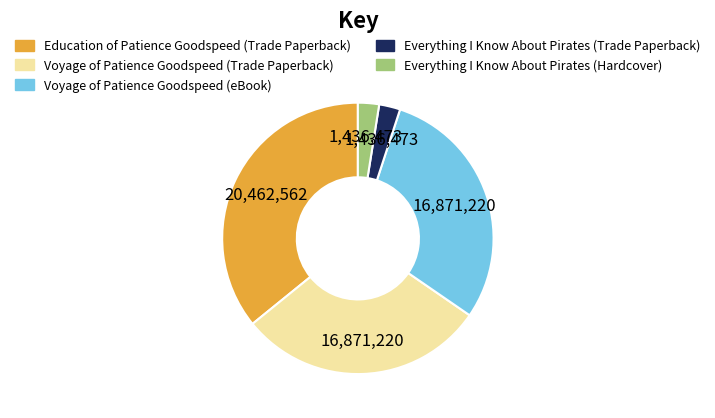

Do Voyage of Patience Goodspeed (eBook) and Voyage of Patience Goodspeed (Trade Paperback) together represent more than half of the pie?

Yes